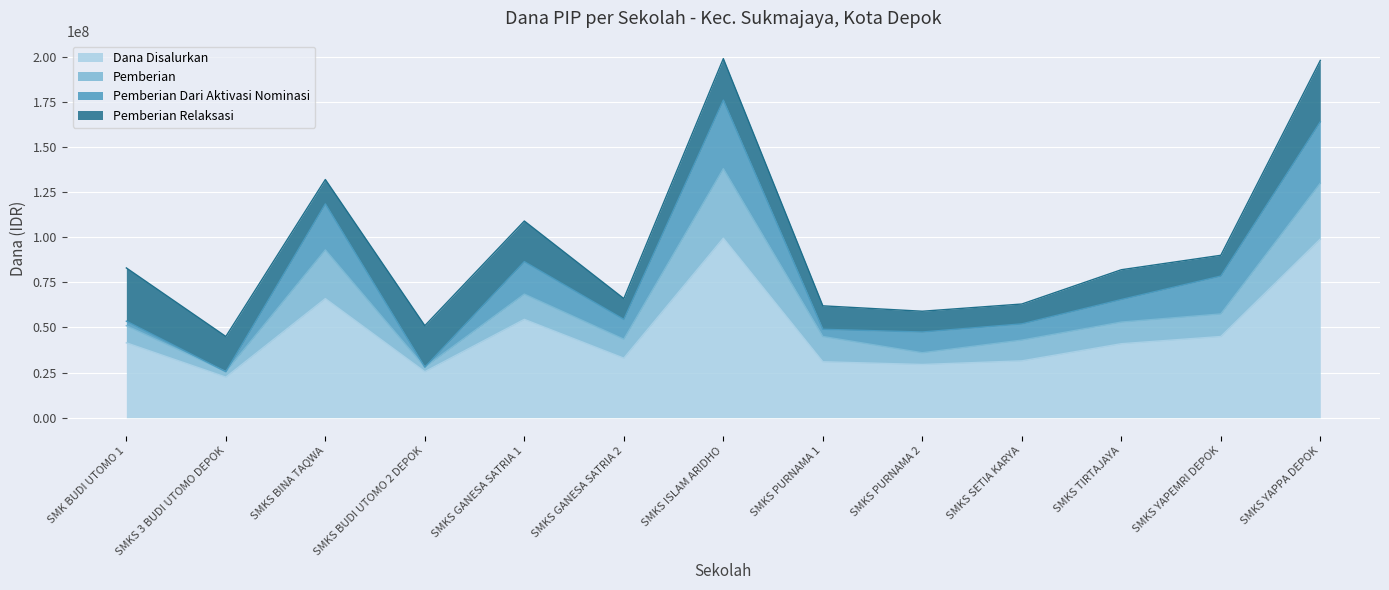

Reading left to right, extract all data points from this chart.

Dana Disalurkan: SMK BUDI UTOMO 1=41500000	SMKS 3 BUDI UTOMO DEPOK=22500000	SMKS BINA TAQWA=66000000	SMKS BUDI UTOMO 2 DEPOK=25500000	SMKS GANESA SATRIA 1=54500000	SMKS GANESA SATRIA 2=33000000	SMKS ISLAM ARIDHO=99500000	SMKS PURNAMA 1=31000000	SMKS PURNAMA 2=29500000	SMKS SETIA KARYA=31500000	SMKS TIRTAJAYA=41000000	SMKS YAPEMRI DEPOK=45000000	SMKS YAPPA DEPOK=99000000
Pemberian: SMK BUDI UTOMO 1=9500000	SMKS 3 BUDI UTOMO DEPOK=3000000	SMKS BINA TAQWA=27000000	SMKS BUDI UTOMO 2 DEPOK=2500000	SMKS GANESA SATRIA 1=14000000	SMKS GANESA SATRIA 2=10500000	SMKS ISLAM ARIDHO=38500000	SMKS PURNAMA 1=14000000	SMKS PURNAMA 2=6500000	SMKS SETIA KARYA=11500000	SMKS TIRTAJAYA=12000000	SMKS YAPEMRI DEPOK=12500000	SMKS YAPPA DEPOK=31000000
Pemberian Dari Aktivasi Nominasi: SMK BUDI UTOMO 1=2500000	SMKS 3 BUDI UTOMO DEPOK=0	SMKS BINA TAQWA=25500000	SMKS BUDI UTOMO 2 DEPOK=0	SMKS GANESA SATRIA 1=18000000	SMKS GANESA SATRIA 2=11000000	SMKS ISLAM ARIDHO=38000000	SMKS PURNAMA 1=4000000	SMKS PURNAMA 2=11500000	SMKS SETIA KARYA=9000000	SMKS TIRTAJAYA=12500000	SMKS YAPEMRI DEPOK=21000000	SMKS YAPPA DEPOK=34000000
Pemberian Relaksasi: SMK BUDI UTOMO 1=29500000	SMKS 3 BUDI UTOMO DEPOK=19500000	SMKS BINA TAQWA=13500000	SMKS BUDI UTOMO 2 DEPOK=23000000	SMKS GANESA SATRIA 1=22500000	SMKS GANESA SATRIA 2=11500000	SMKS ISLAM ARIDHO=23000000	SMKS PURNAMA 1=13000000	SMKS PURNAMA 2=11500000	SMKS SETIA KARYA=11000000	SMKS TIRTAJAYA=16500000	SMKS YAPEMRI DEPOK=11500000	SMKS YAPPA DEPOK=34000000